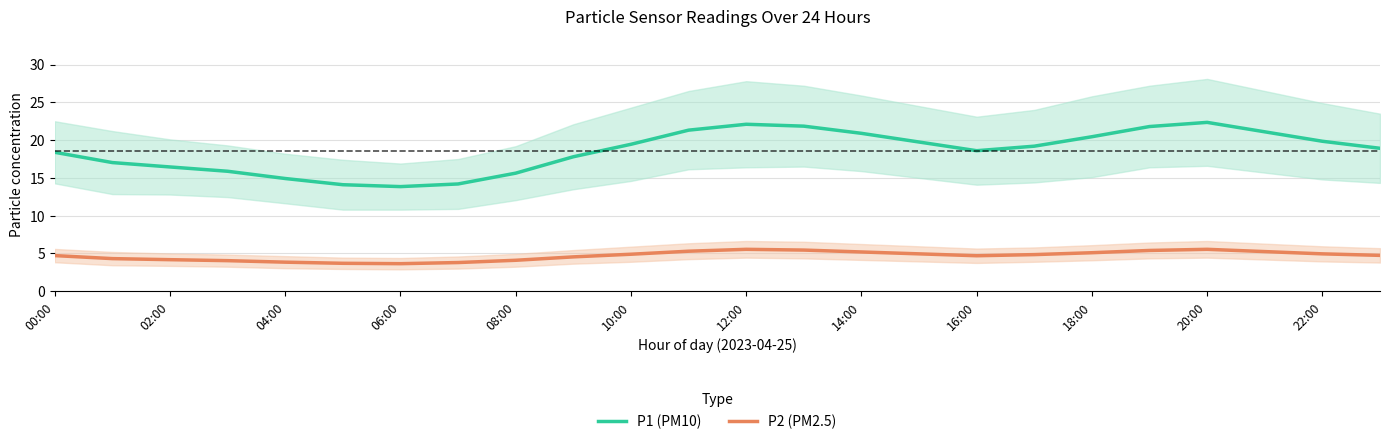

The P1 (PM10) series shows 39.4 at 12:00. True or false?

False